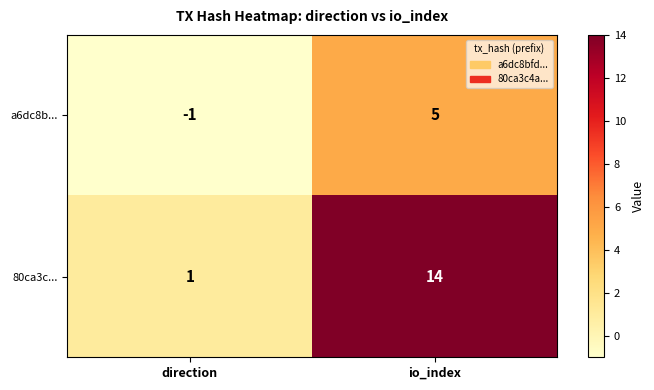

Which series has the widest spread of values?

80ca3c...